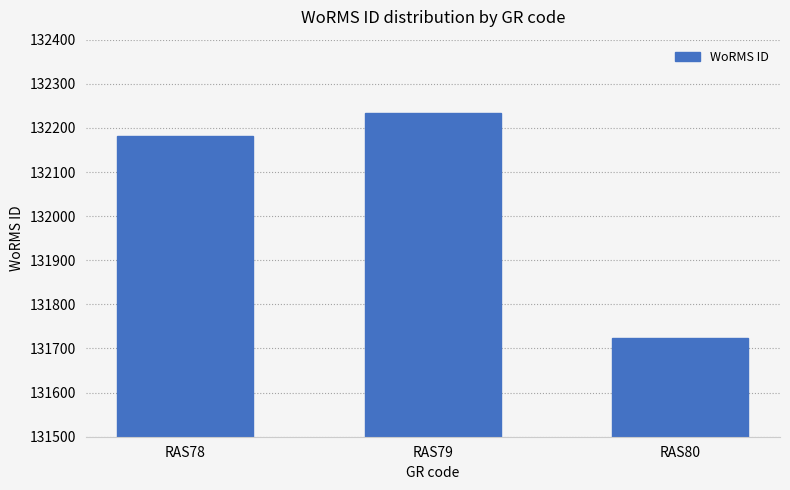

What is the change in value from RAS79 to RAS80?

-510